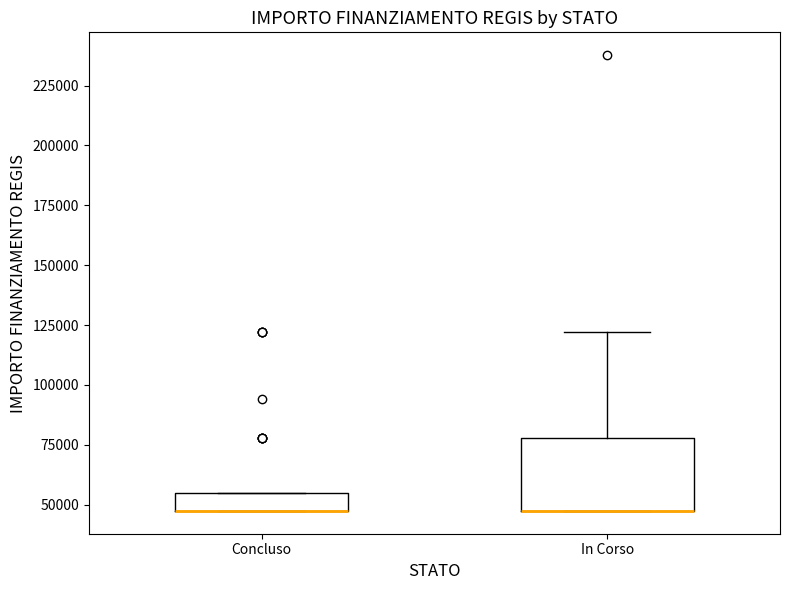

Comparing the boxes themselves (not the whiskers), which one is the tallest?

In Corso